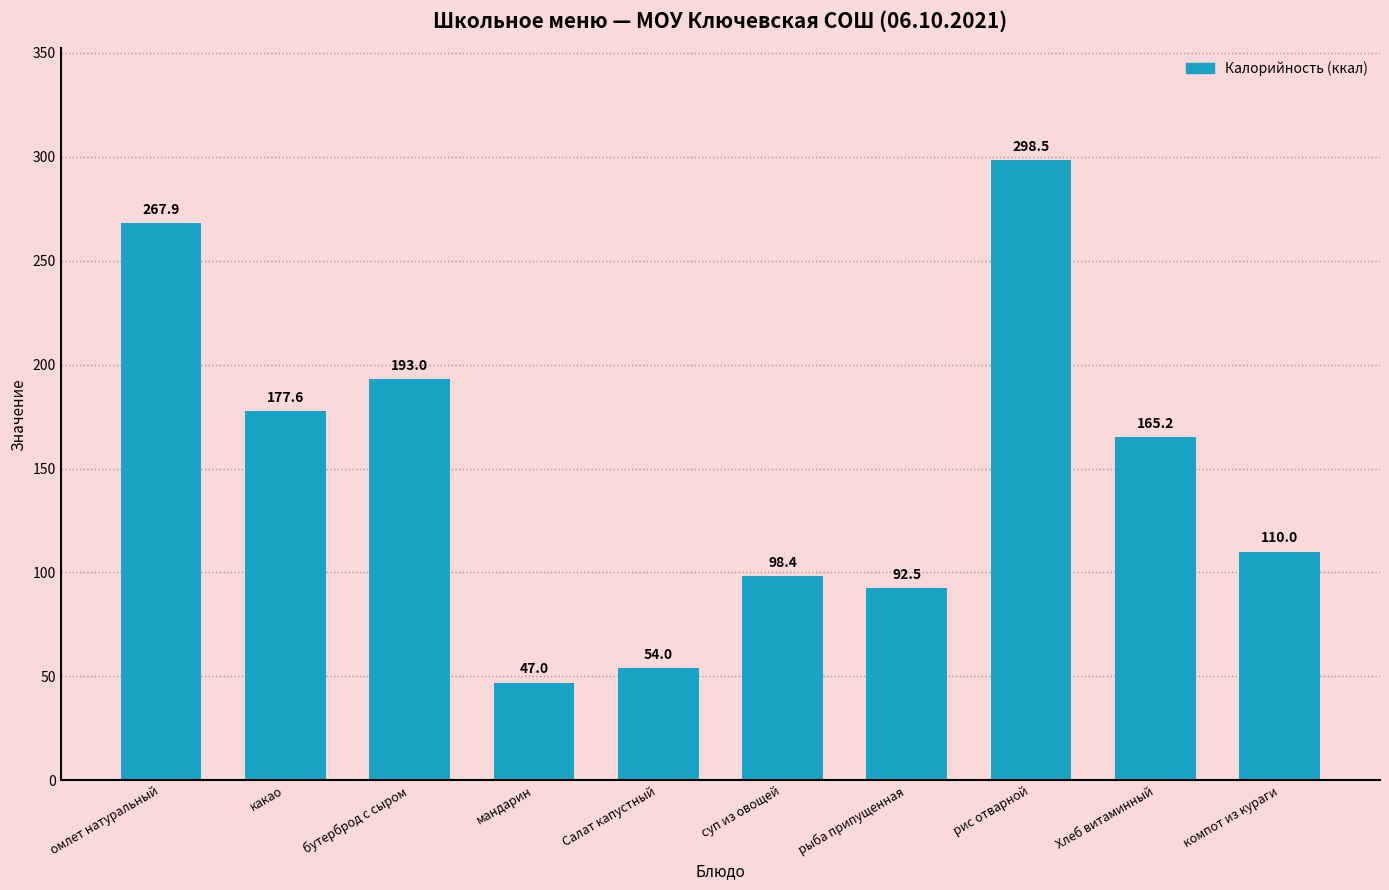

Rank the categories by value from highest to lowest.

рис отварной, омлет натуральный, бутерброд с сыром, какао, Хлеб витаминный, компот из кураги, суп из овощей, рыба припущенная, Салат капустный, мандарин